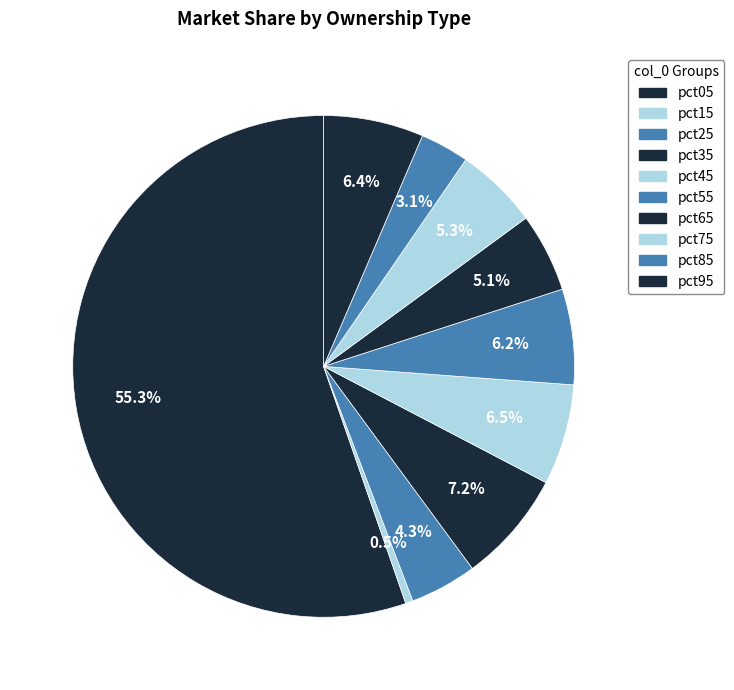

Is pct85 the majority of the pie?

No